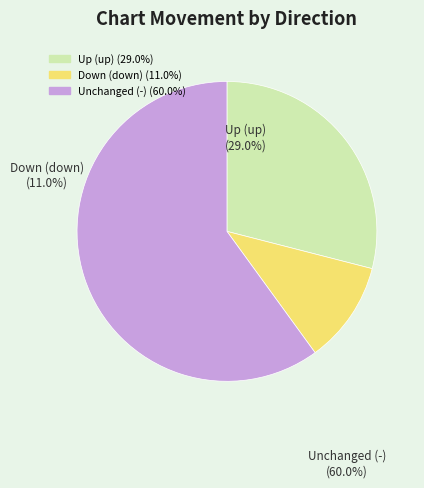

What percentage is NOT represented by up?

71.0%